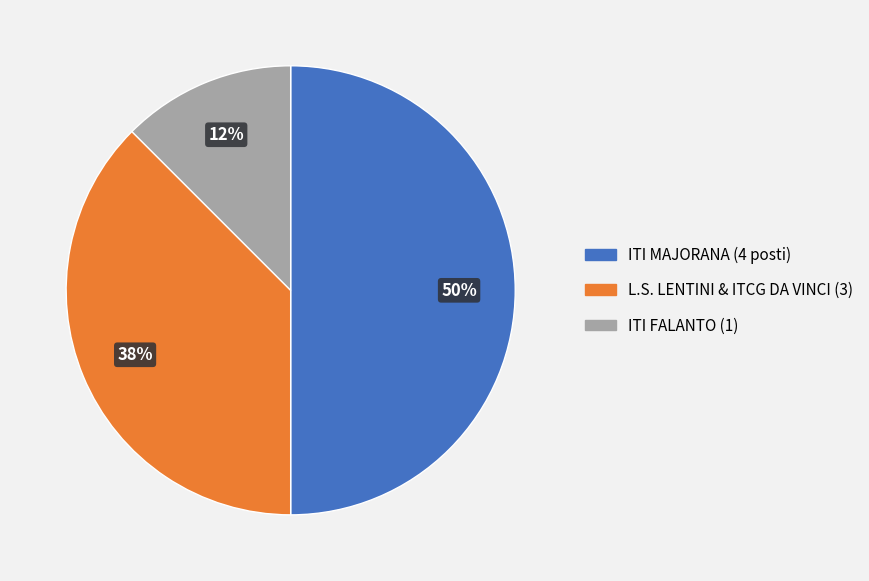

To the nearest percent, what is the average slice percentage?

33%